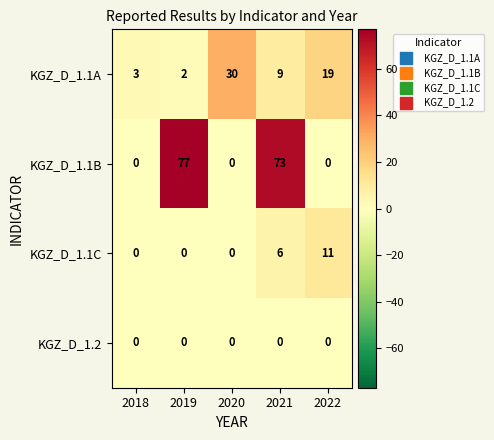

What is the spread (max minus min) of values at 2022?

19